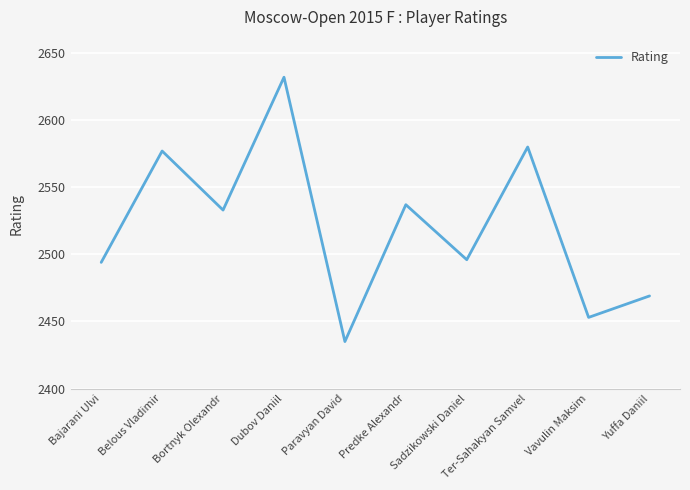

What is the difference between the values at Yuffa Daniil and Sadzikowski Daniel?

27